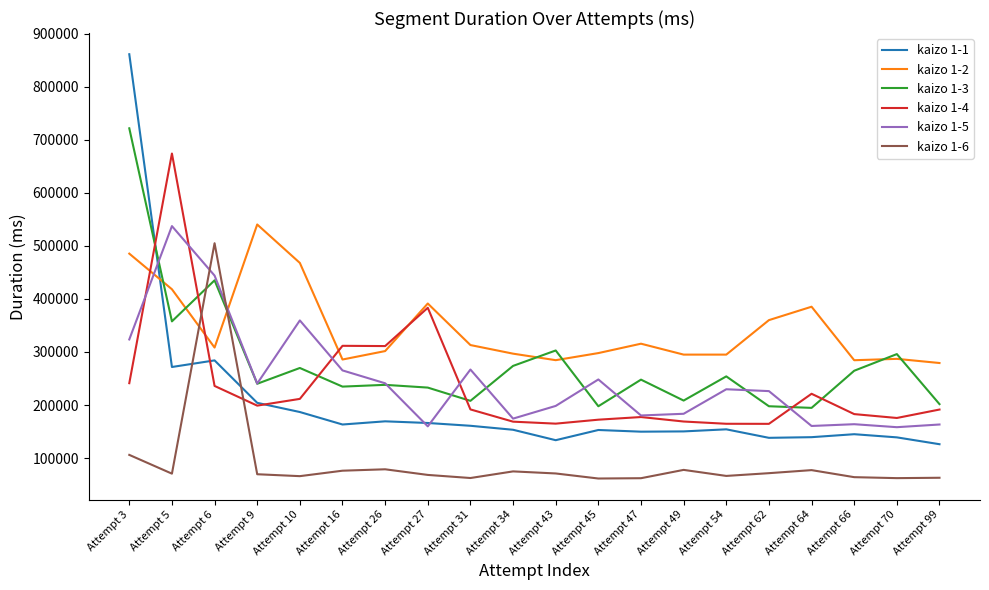

Is the value of kaizo 1-3 at Attempt 26 greater than the value of kaizo 1-6 at Attempt 64?

Yes